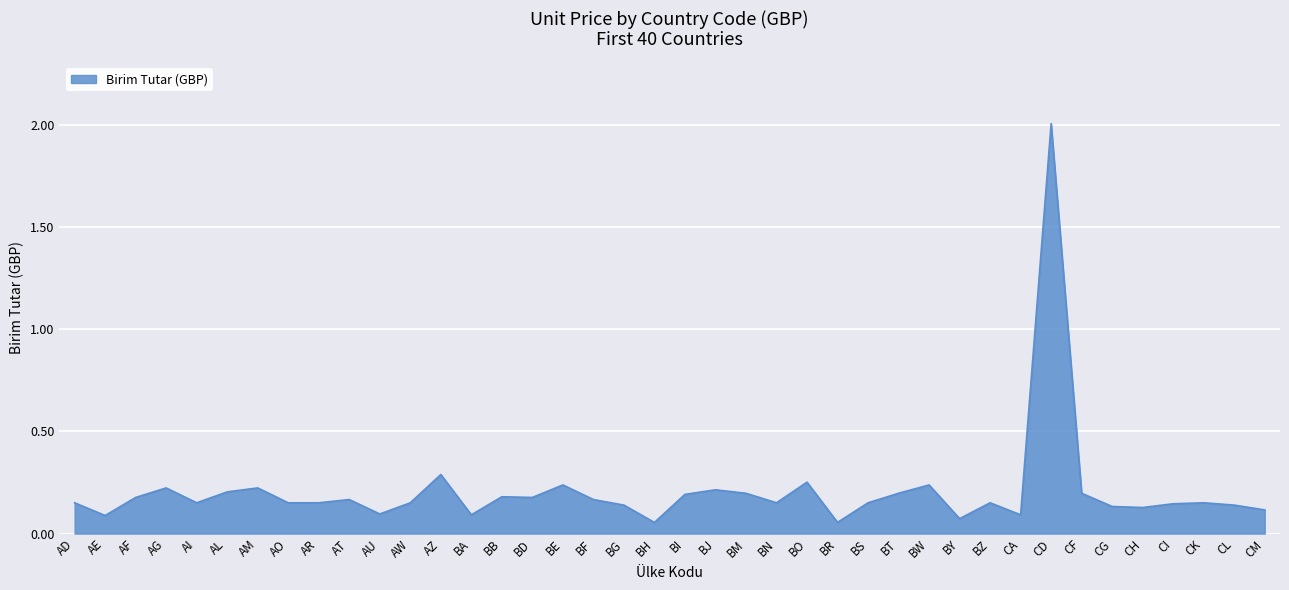

What is the maximum value shown in the chart?

2.0